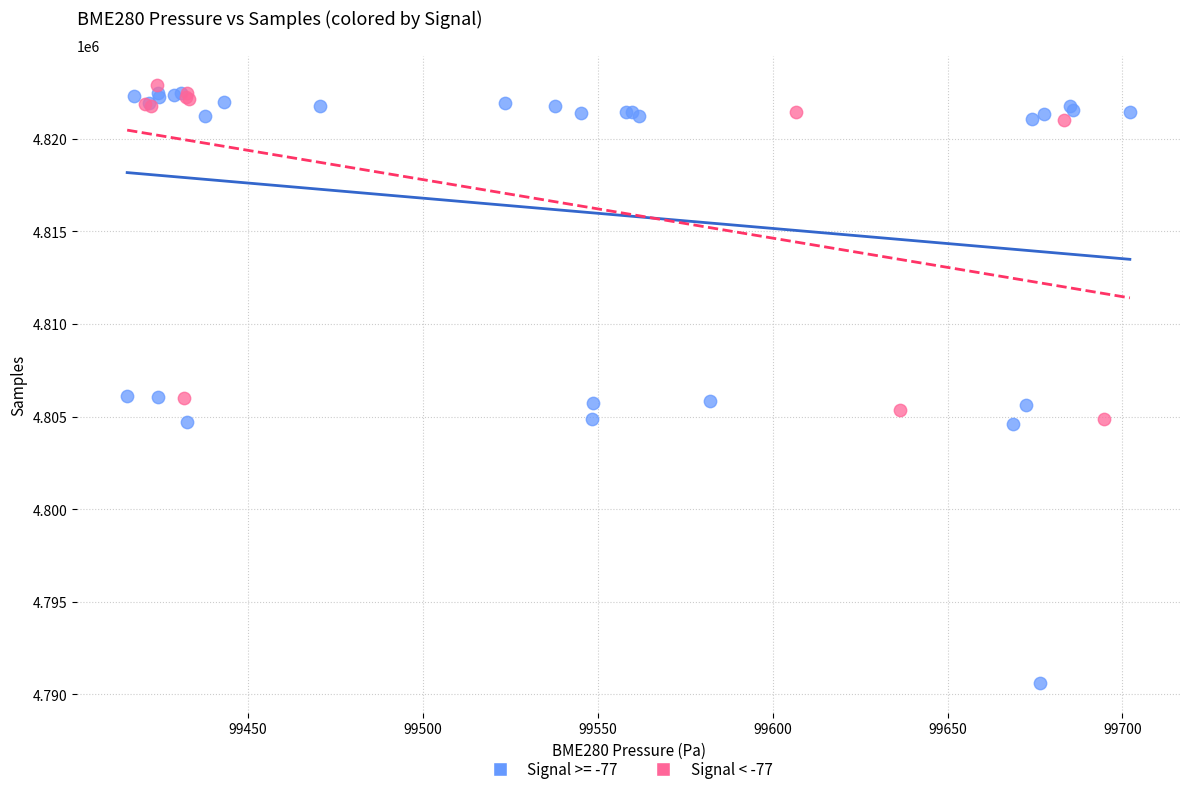

Which series reaches the minimum Y coordinate?

Signal >= -77